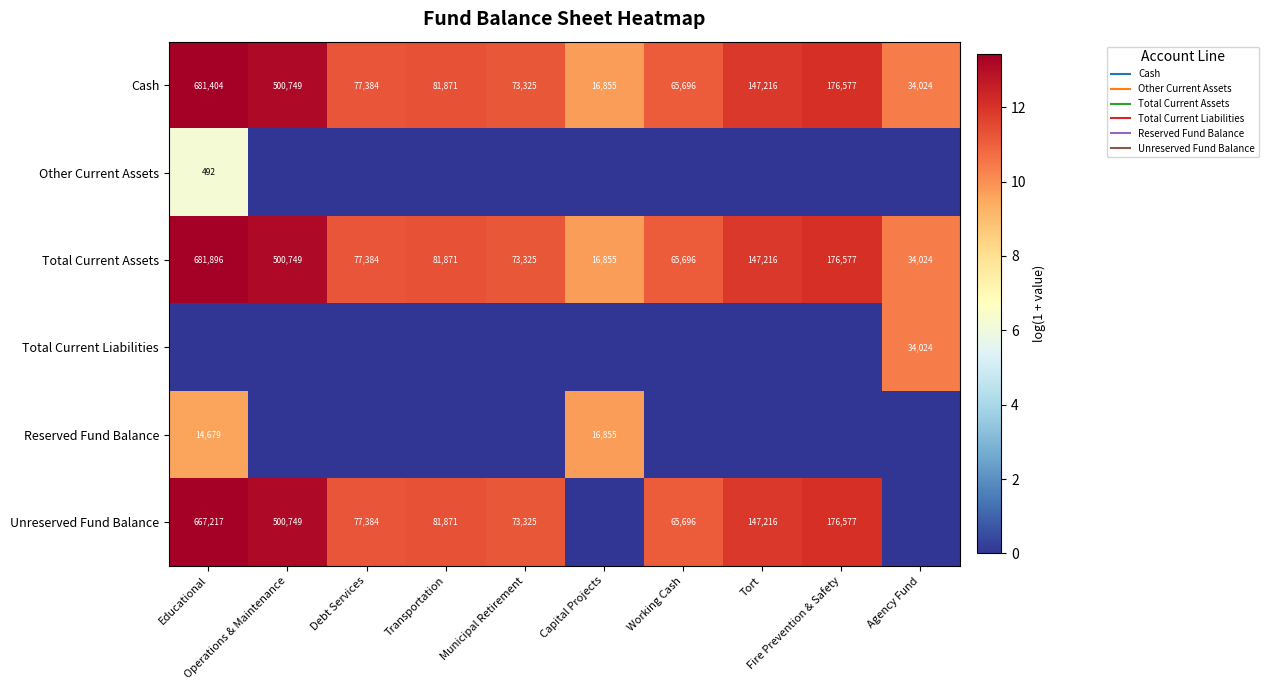

The Reserved Fund Balance series shows -5.3 at Operations & Maintenance. True or false?

False